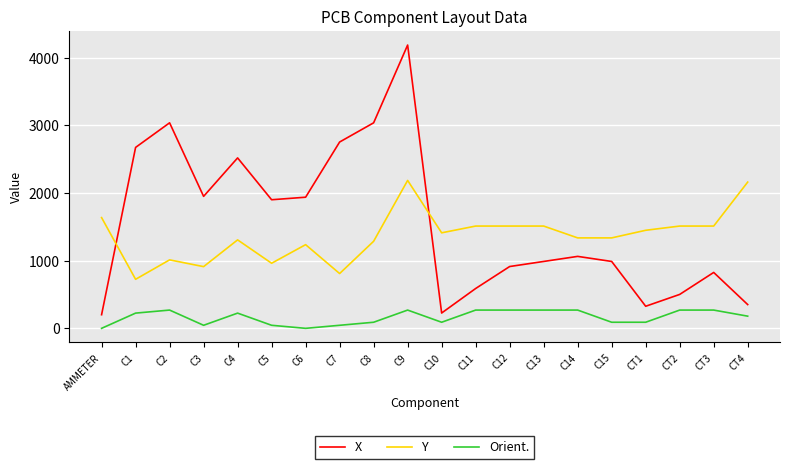

What is the greatest value displayed?

4188.9